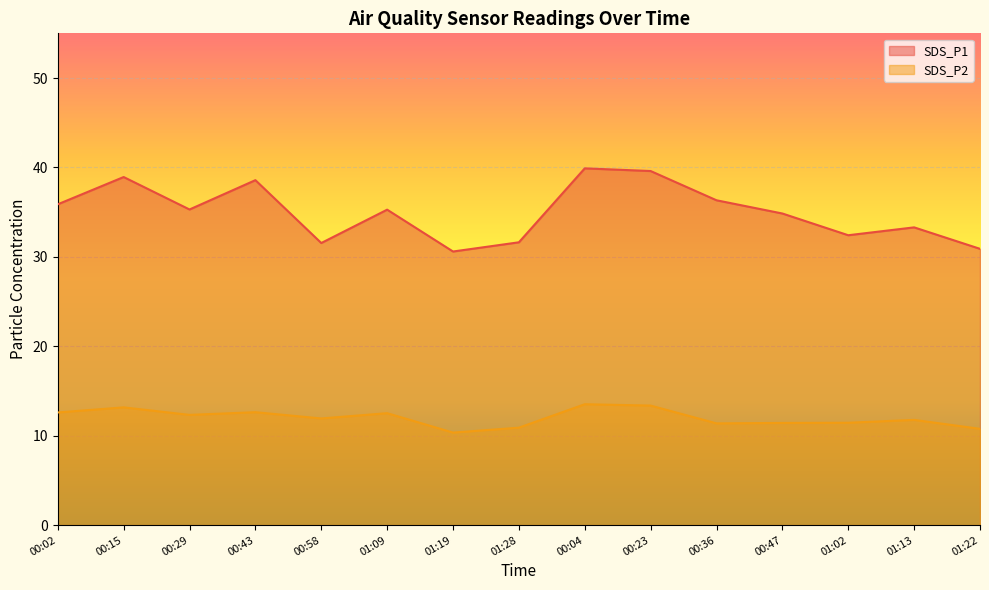

Which series has the largest total across all categories?

SDS_P1